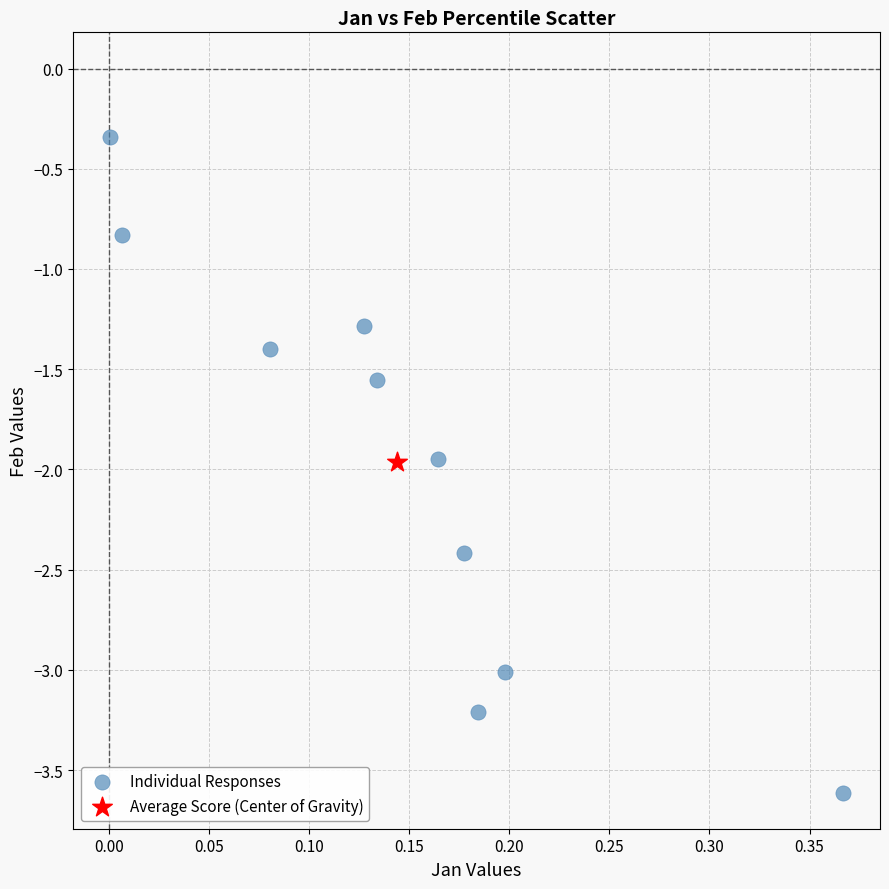

What are all the series names shown in the legend?

Individual Responses, Average Score (Center of Gravity)